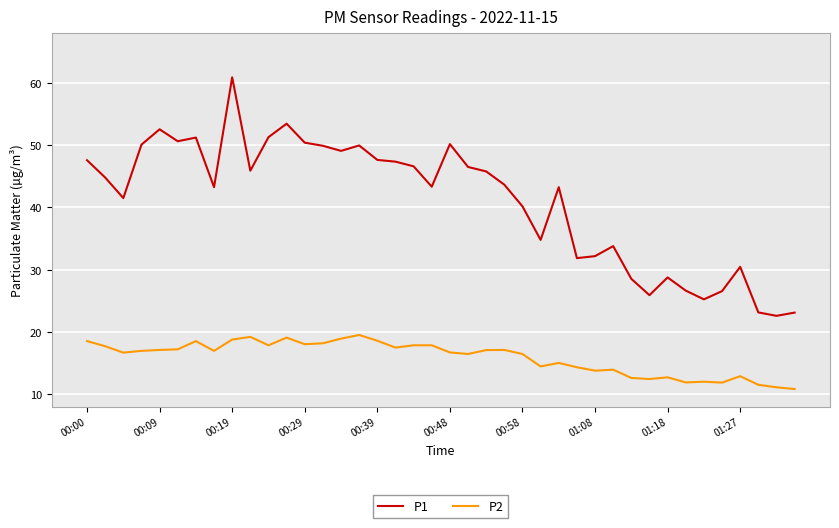

How many distinct data groups are displayed?

2